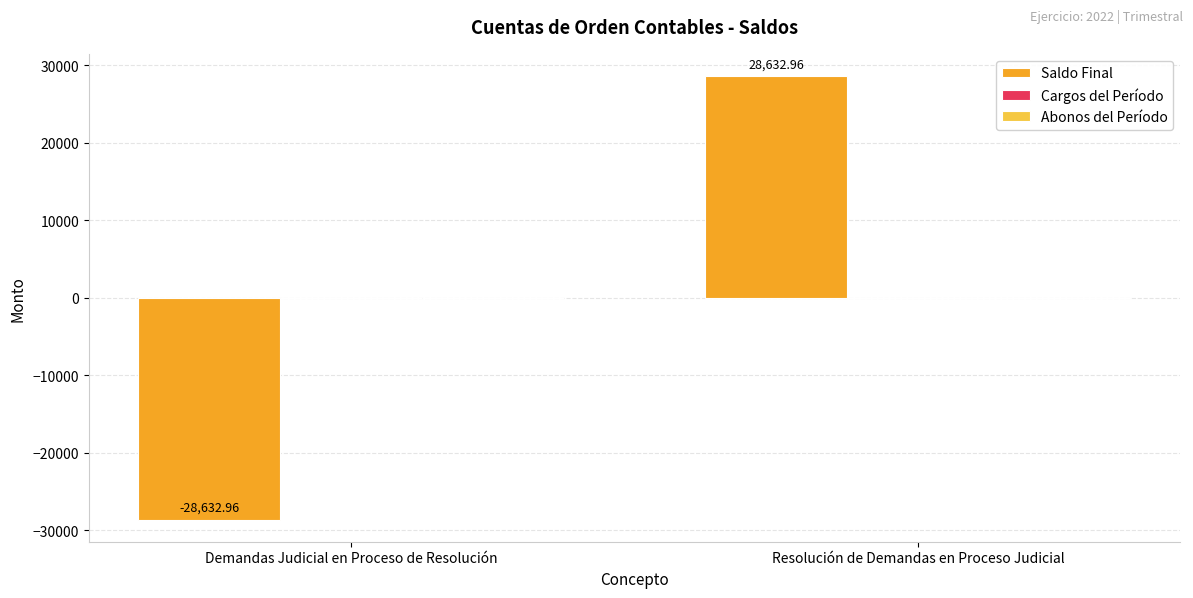

What is the change in value from Demandas Judicial en Proceso de Resolución to Resolución de Demandas en Proceso Judicial?

+57265.9